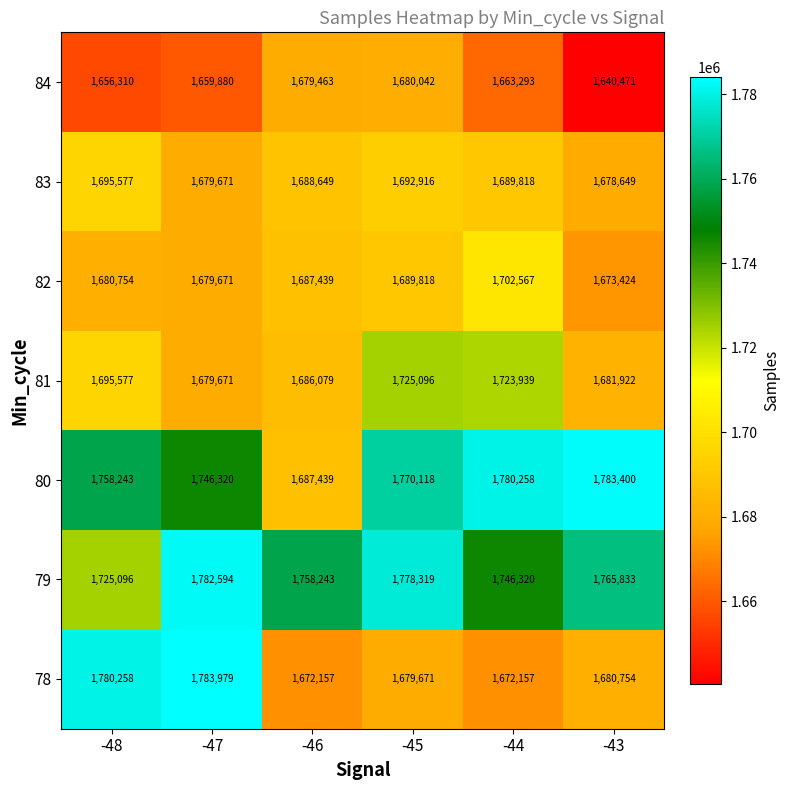

How many series are shown in this chart?

7